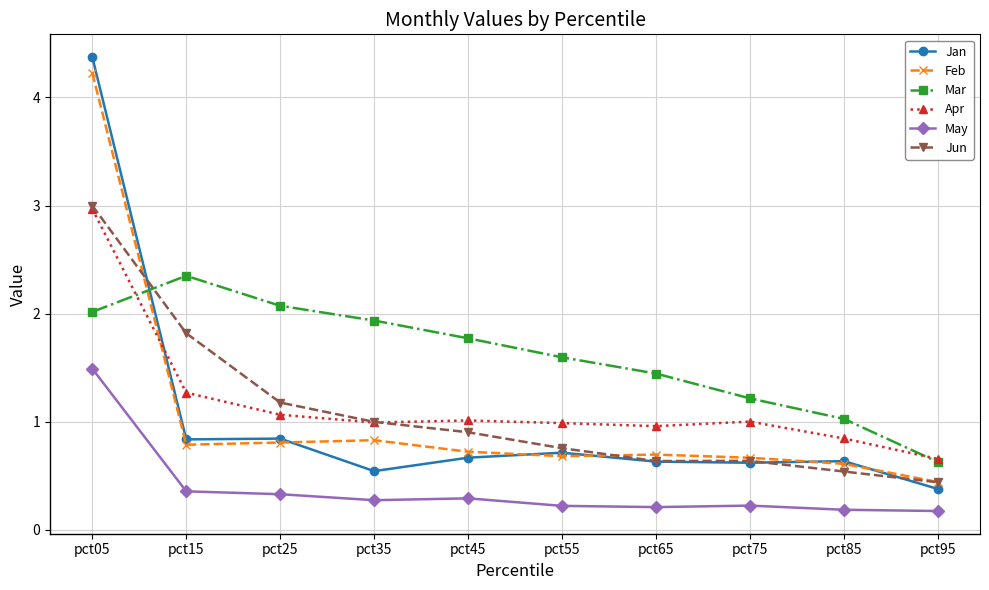

Between pct25 and pct65, which series saw the biggest shift?

Mar